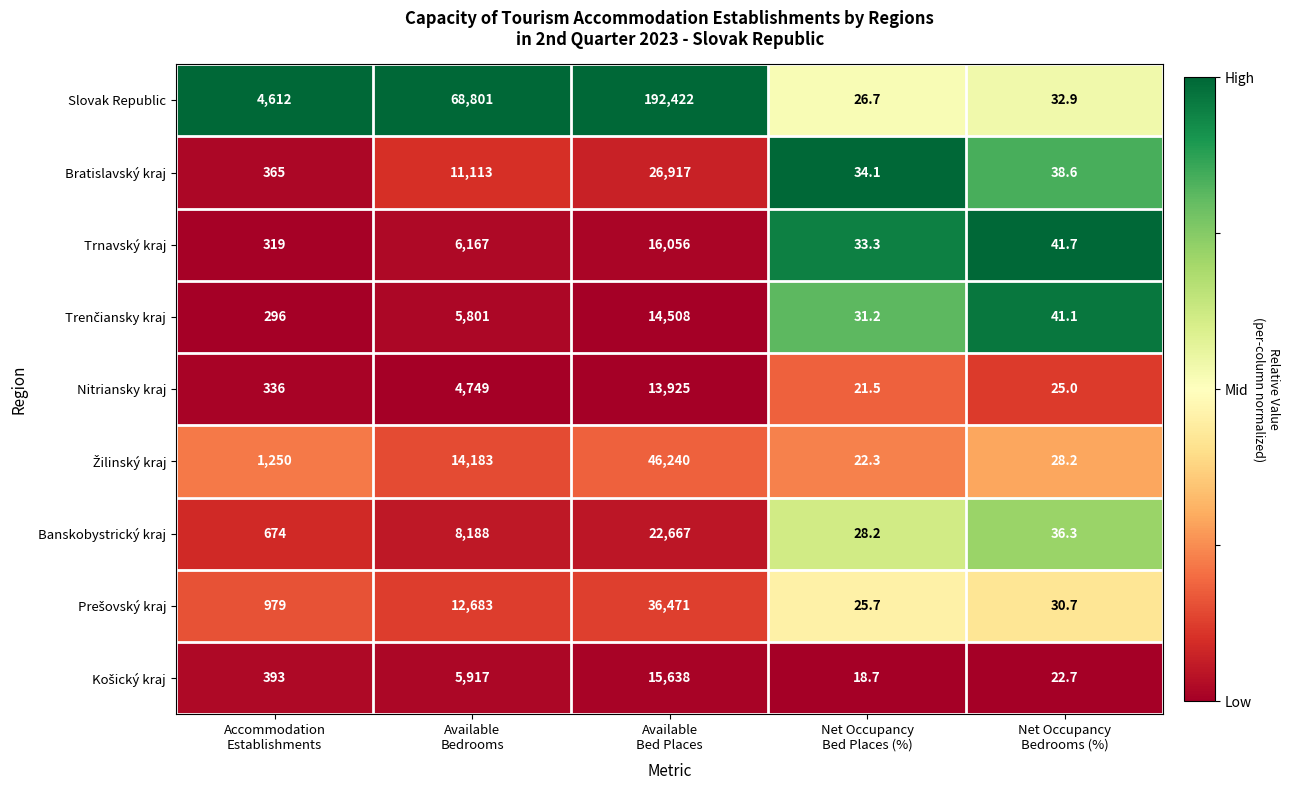

How many data points does each series have?

5